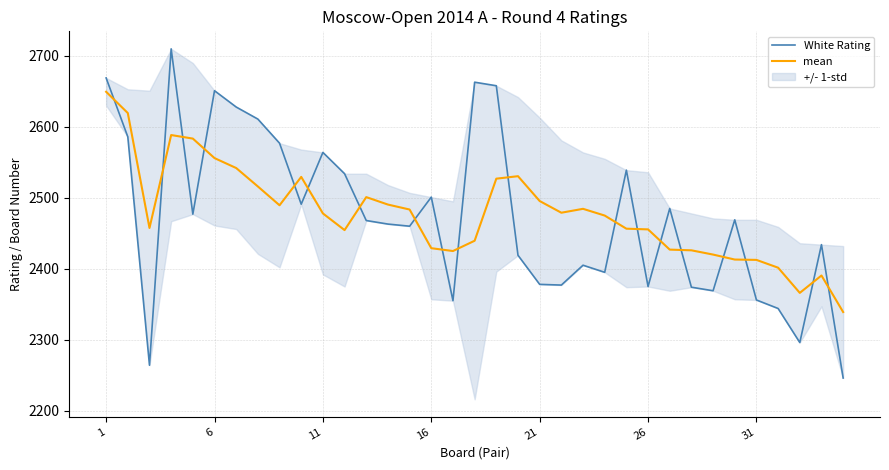

The mean series shows 933.2 at 31. True or false?

False